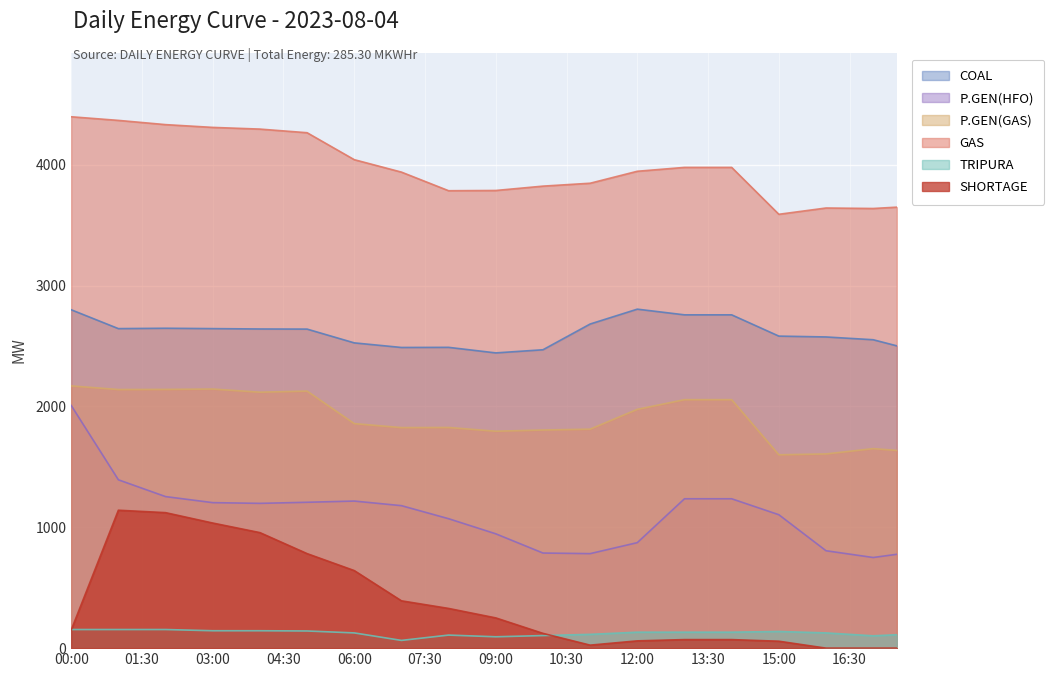

How many interior local peaks does the COAL series have?

3